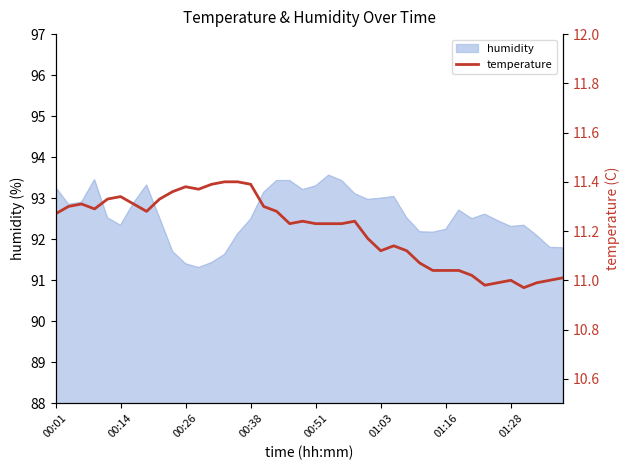

Is it true that the value at 23 is 11.2?

True